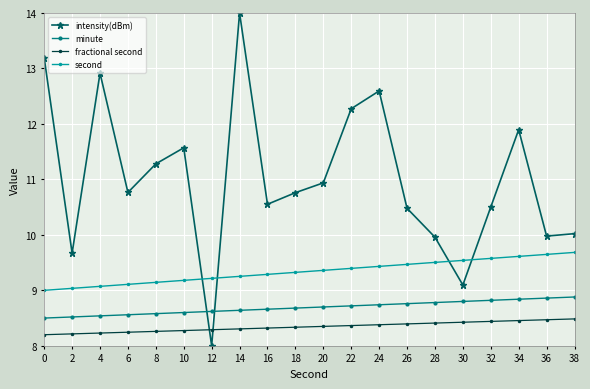

What is the highest value of the intensity(dBm) series?

14.0